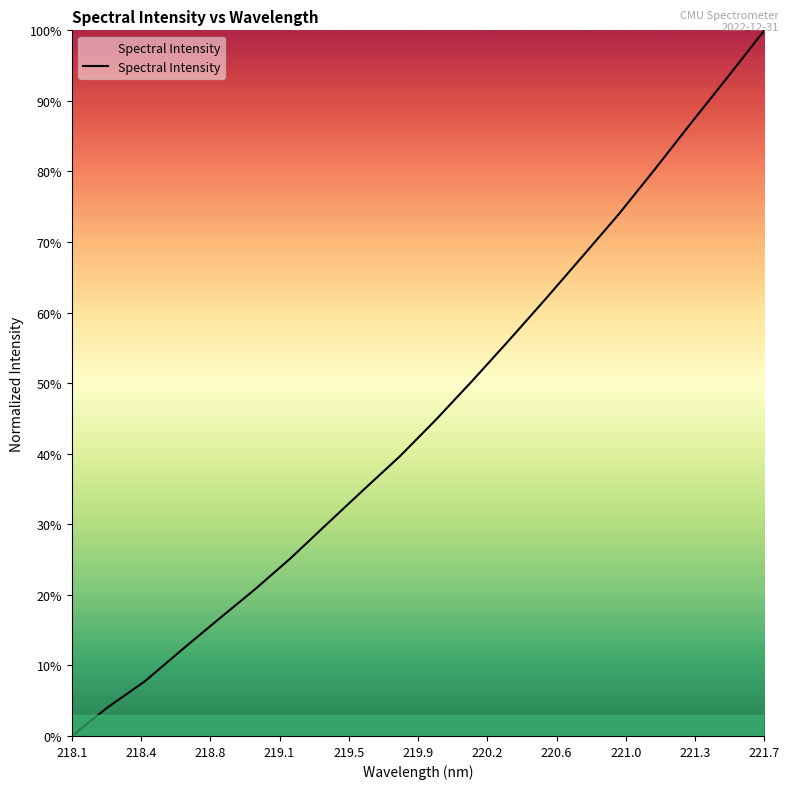

Reading left to right, transcribe all the data shown in this chart.

0.0	4.1	7.7	12.1	16.4	20.7	25.2	30.1	34.9	39.7	44.9	50.4	56.1	62.0	67.9	73.9	80.4	86.9	93.4	100.0